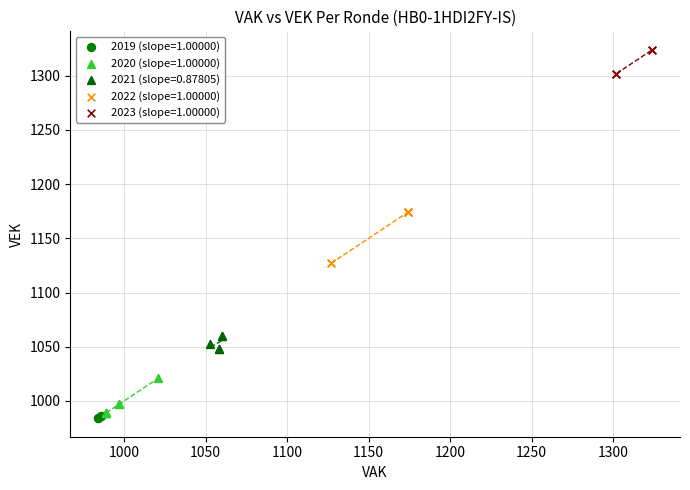

Which series reaches the maximum Y coordinate?

2023 (slope=1.00000)